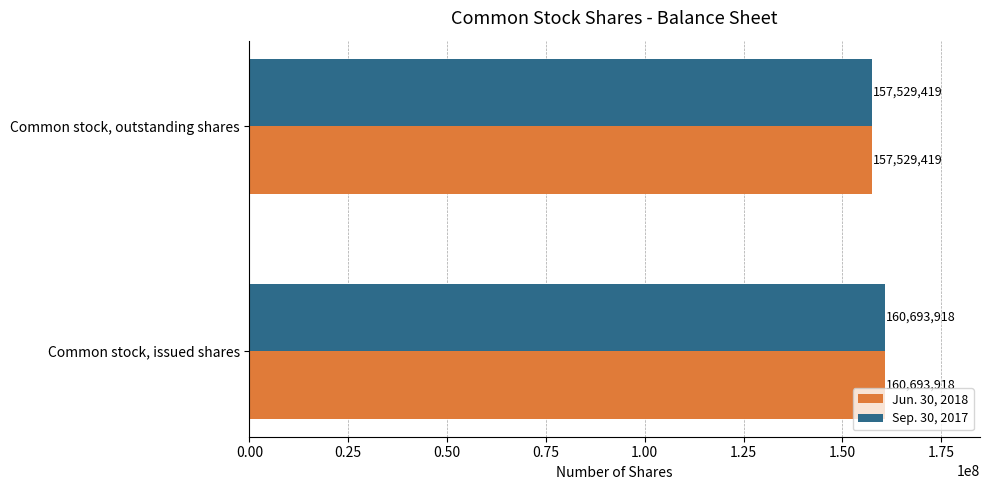

Rank the categories by Sep. 30, 2017 value from lowest to highest.

Common stock, outstanding shares, Common stock, issued shares